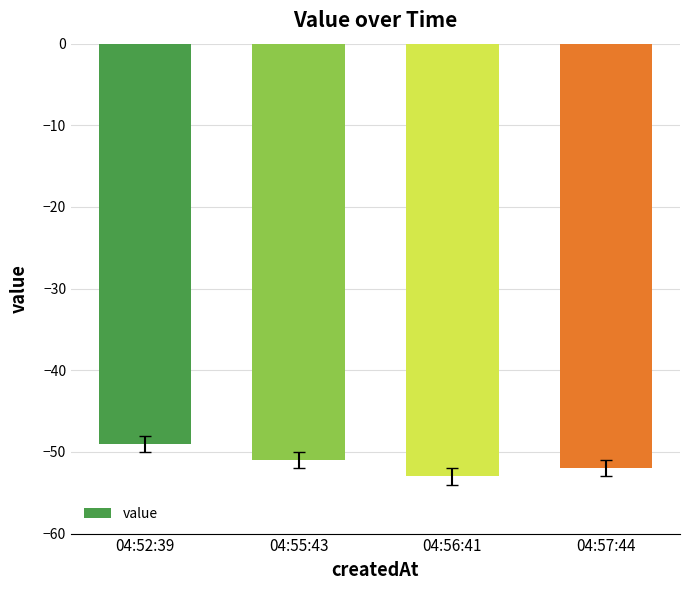

Count the number of categories in the chart.

4